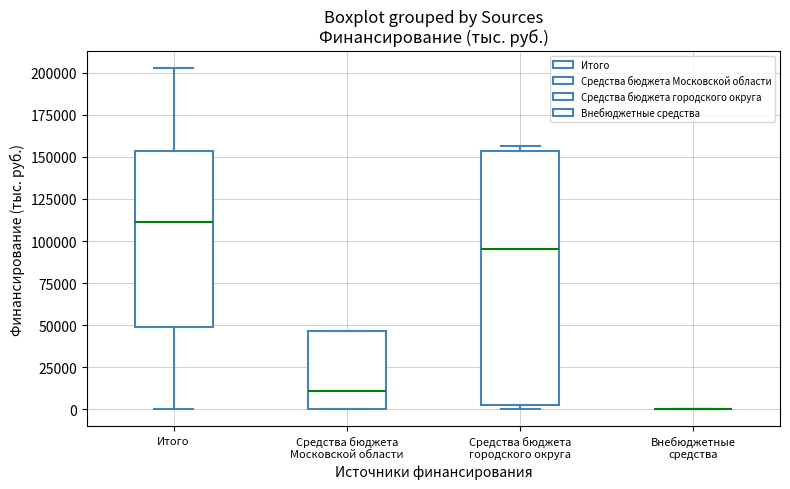

Where is the upper edge of the box for Итого on the y-axis? The values are not printed on the chart, so give them approximately, as read against the axis.

155000